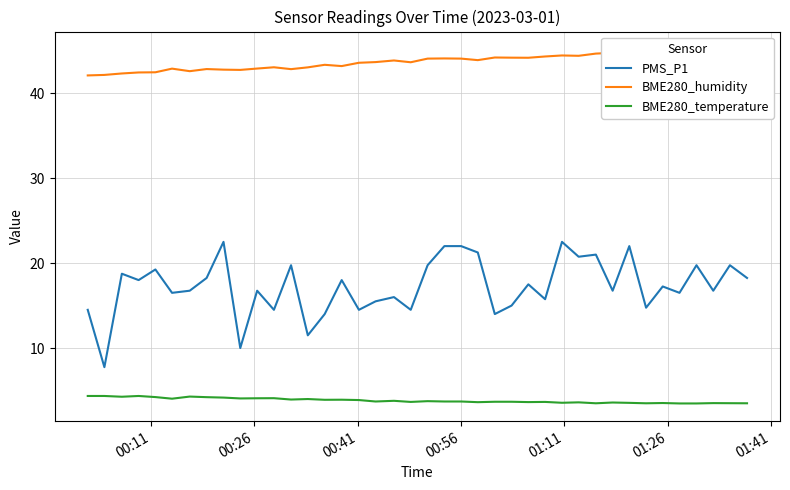

What is the difference between the maximum and minimum values in the BME280_temperature series?

0.9